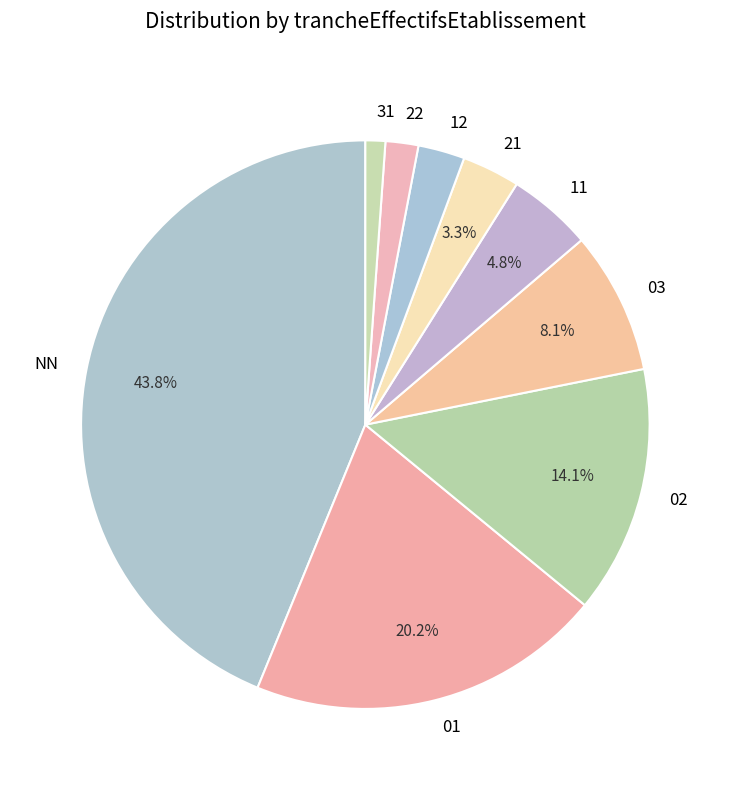

Rank the categories by value from highest to lowest.

NN, 01, 02, 03, 11, 21, 12, 22, 31